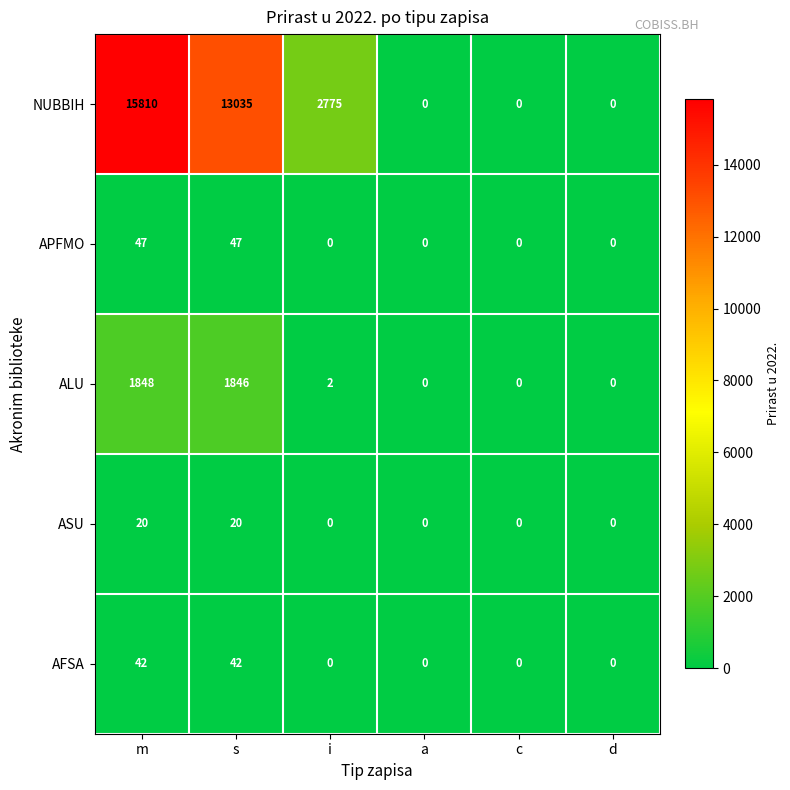

Which series changed the most between i and d?

NUBBIH